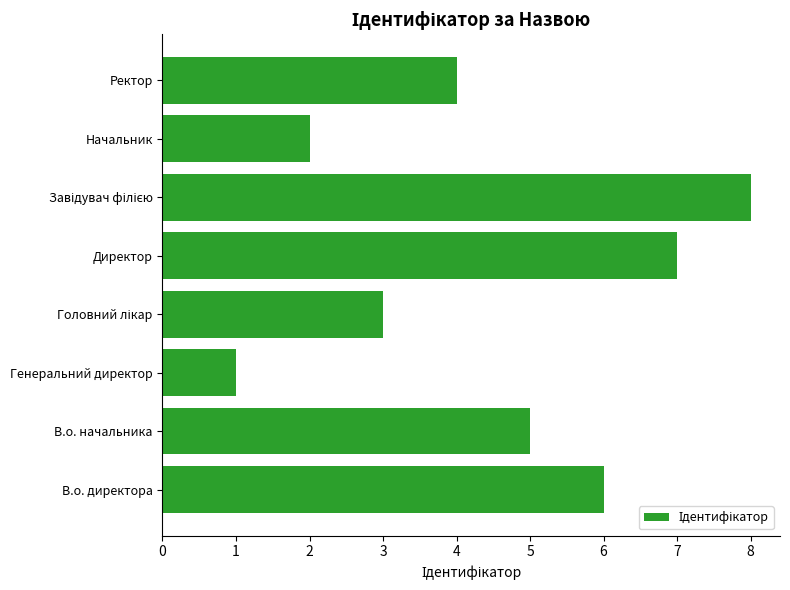

True or false: the data shows 6 at В.о. директора.

True